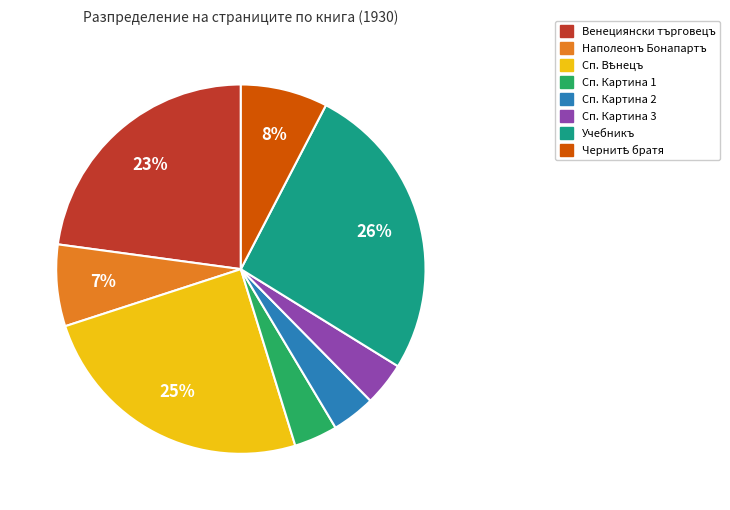

Does any single category account for the majority?

No